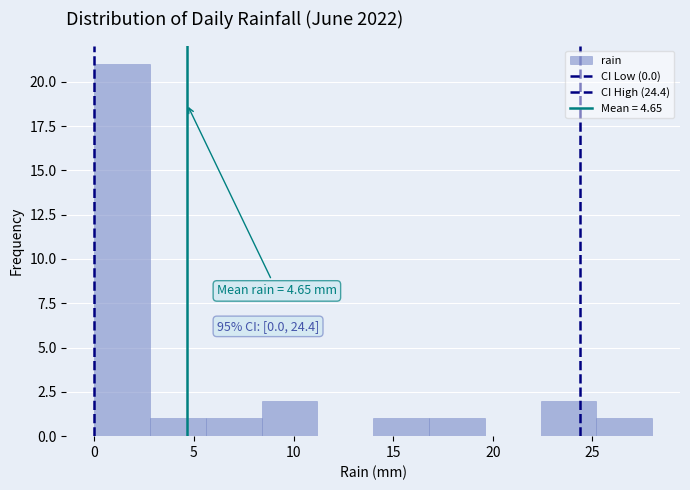

Which range on the x-axis has the tallest bar?

0.0 to 2.8